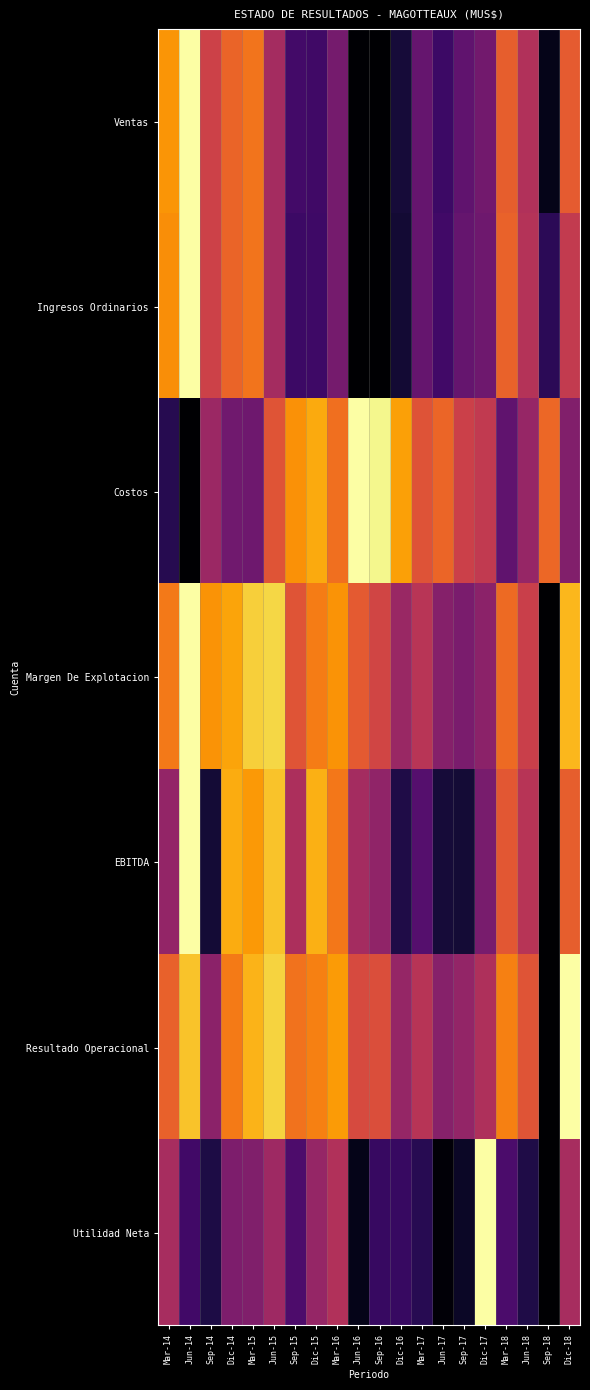

Between Mar-17 and Jun-17, which series saw the biggest shift?

EBITDA